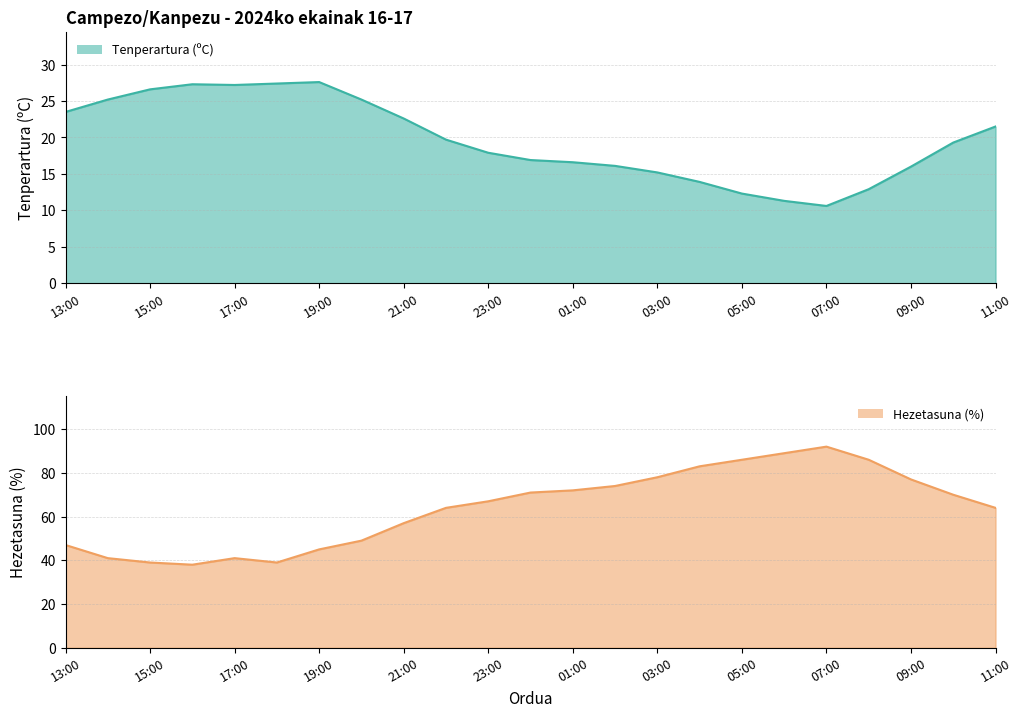

Which series has the largest total across all categories?

Hezetasuna (%)